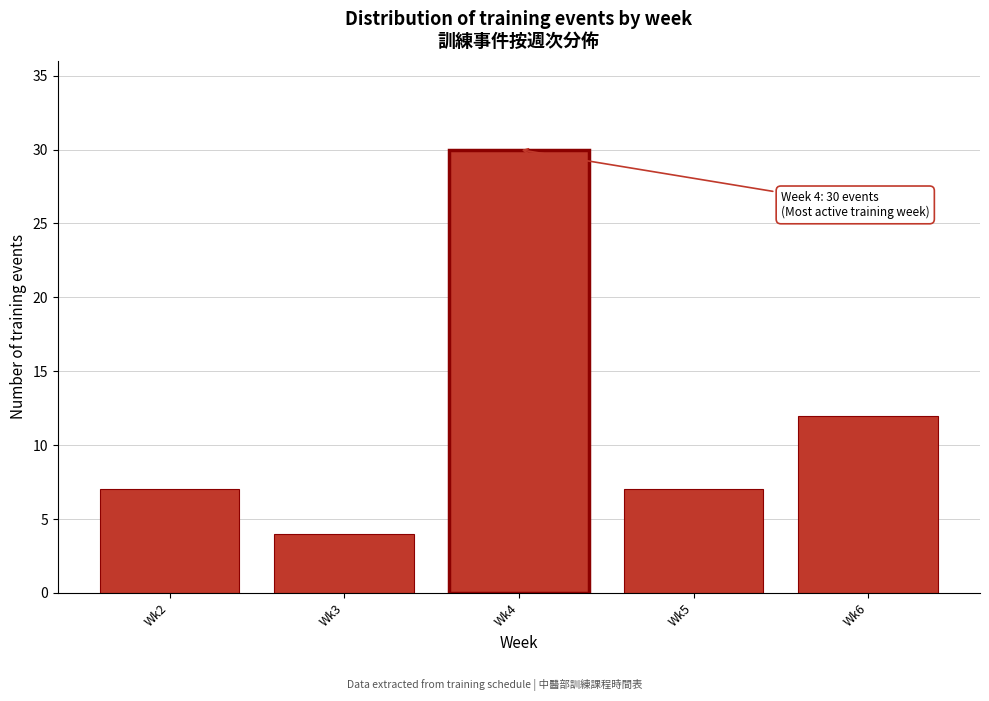

Reading right to left, transcribe all the data shown in this chart.

12	7	30	4	7